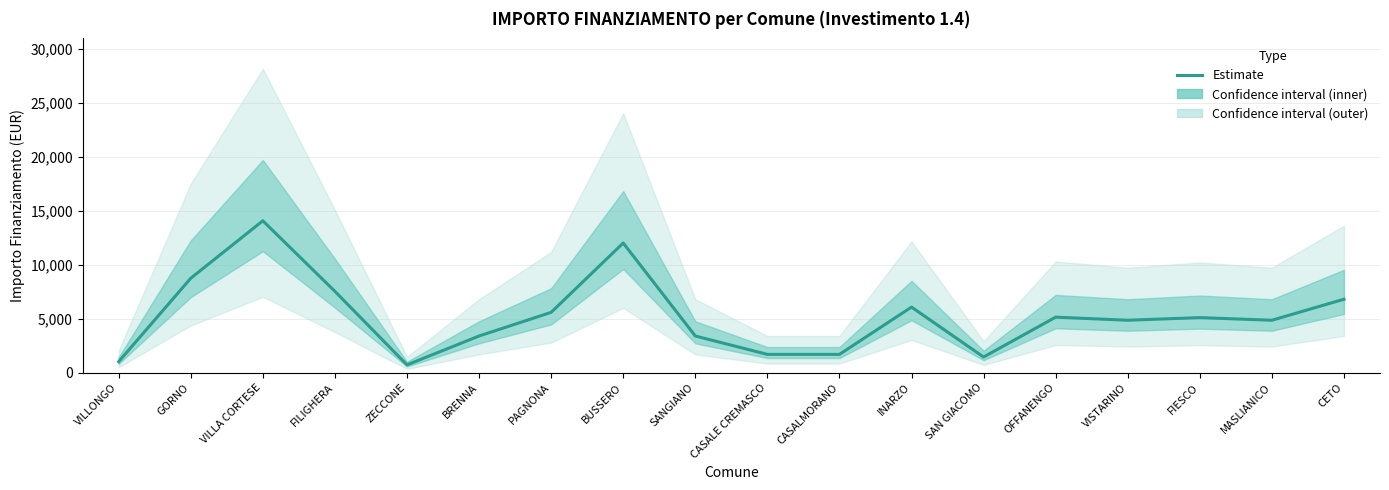

Approximately how many times larger is the value at VILLA CORTESE compared to INARZO?

2.3